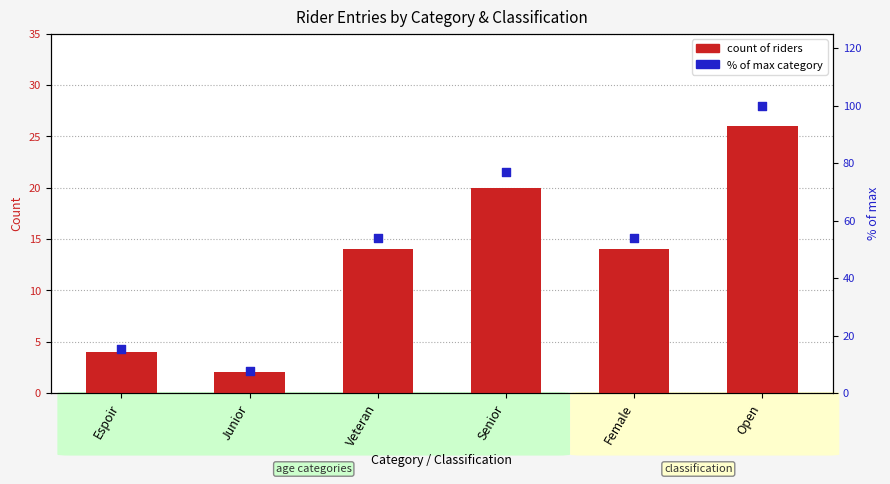

At which category is the sum across all series the highest?

Open